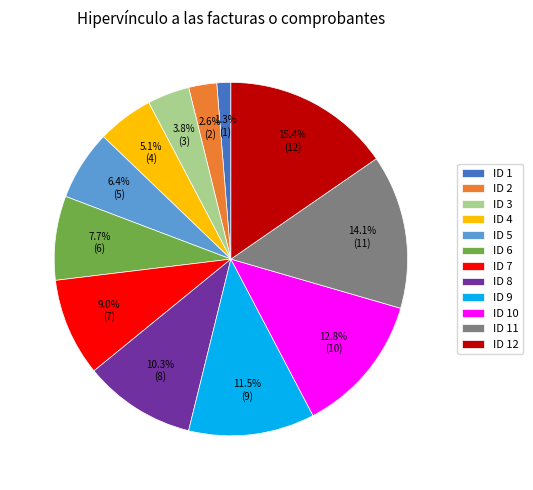

What percentage is the ID 4 slice, to the nearest percent?

5%